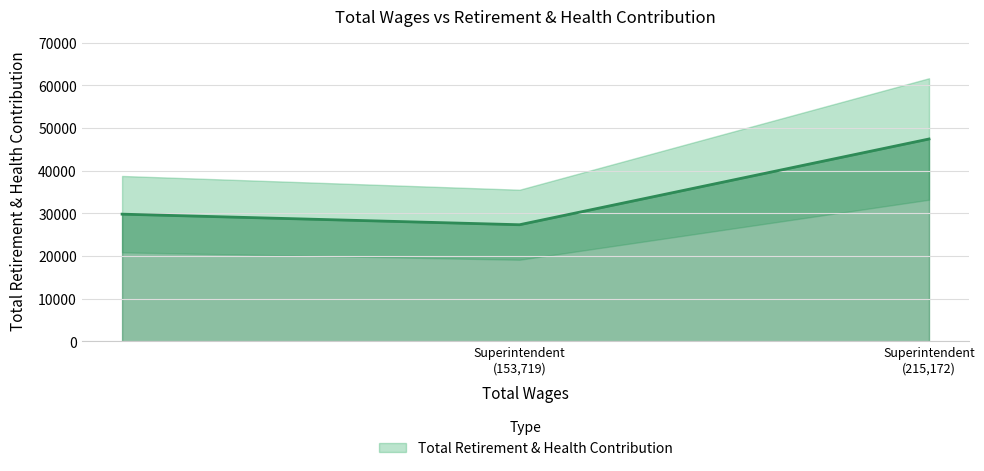

What is the label of the 2nd point from the right?

Superintendent (153719)